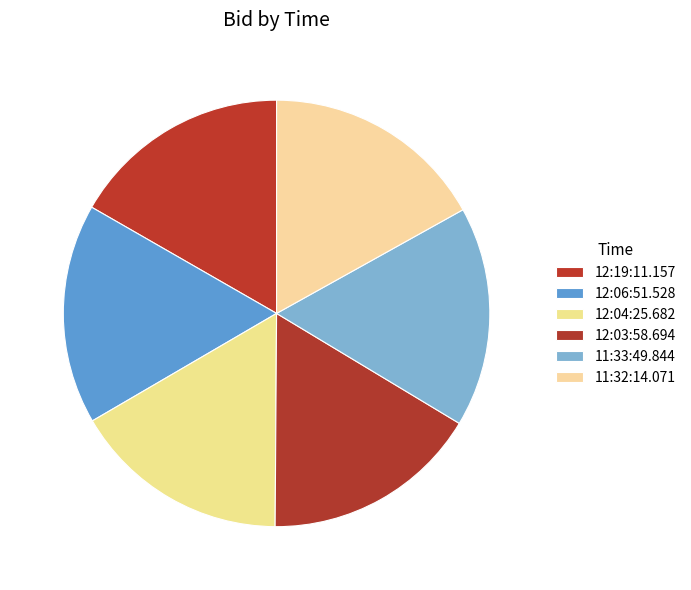

True or false: 12:03:58.694 accounts for 16% of the total.

True